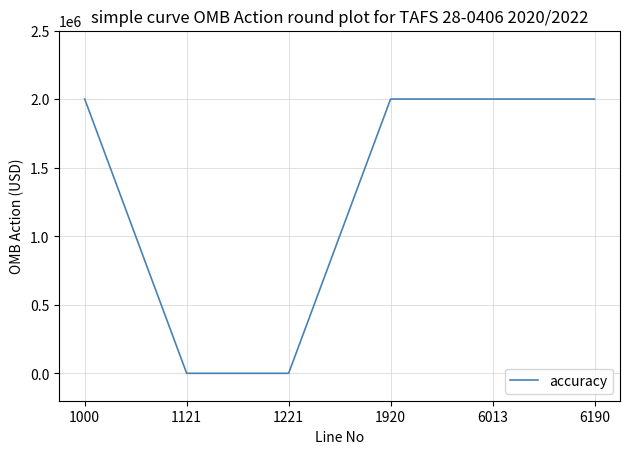

The chart shows a value of 3539999 at 1000. True or false?

False